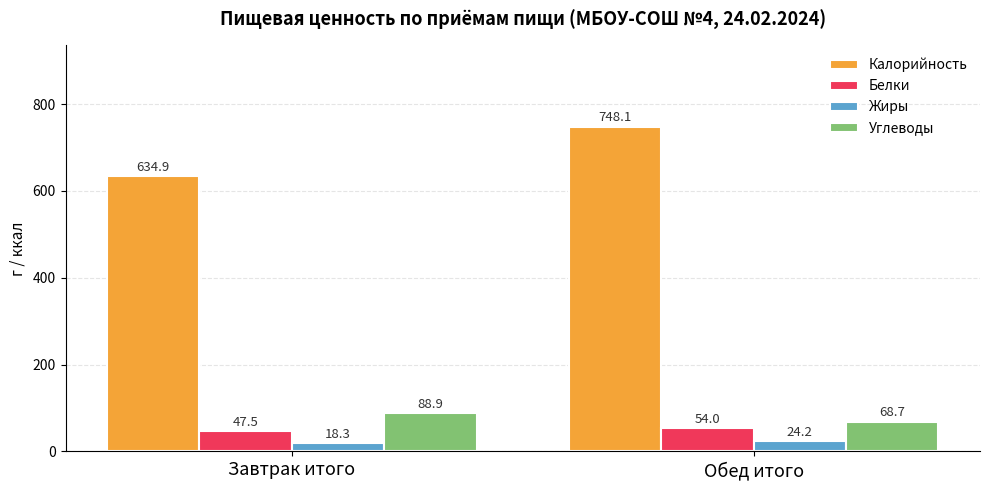

At Обед итого, list the series in order from largest to smallest.

Калорийность, Углеводы, Белки, Жиры